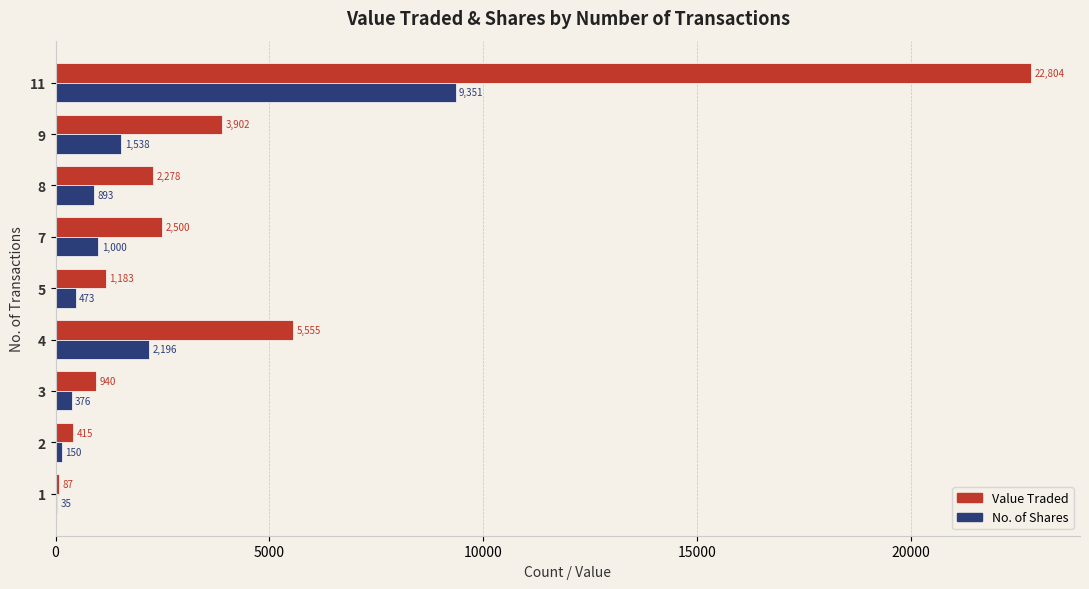

What is the sum of all Value Traded values?

39664